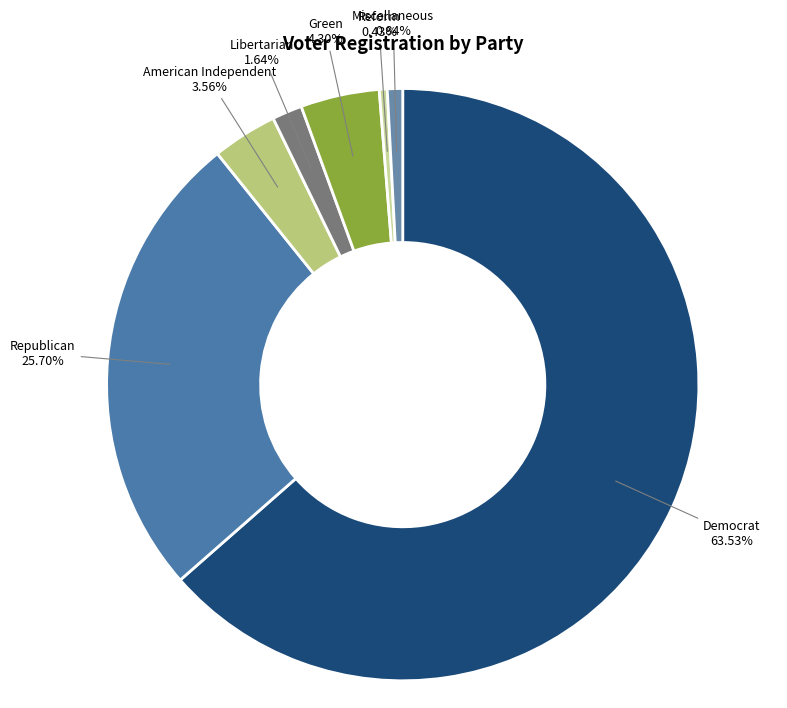

What is the smallest slice in the pie chart?

ref